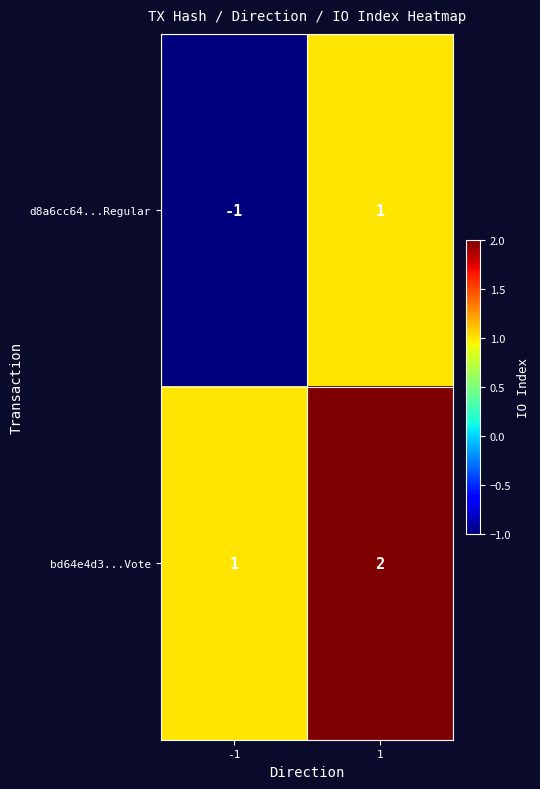

Rank the categories by d8a6cc64...Regular value from highest to lowest.

1, -1